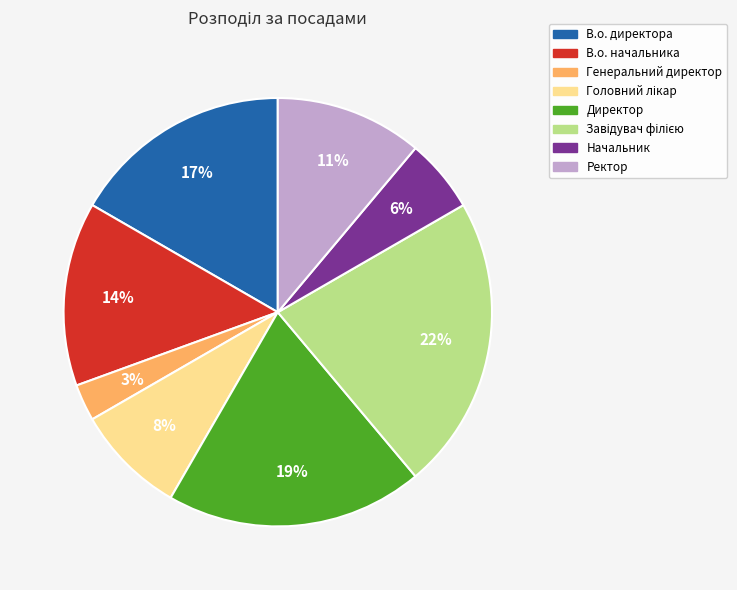

How many segments does this pie chart have?

8